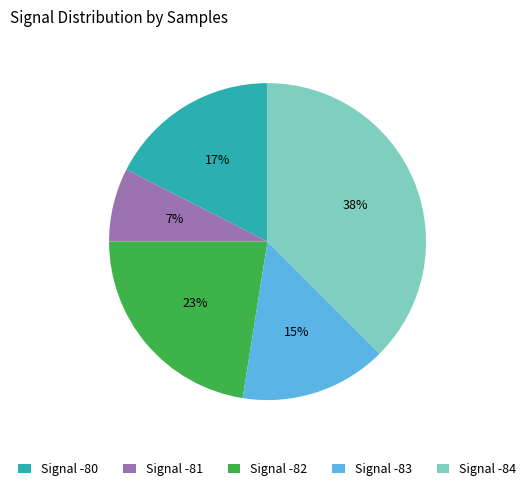

How many segments does this pie chart have?

5